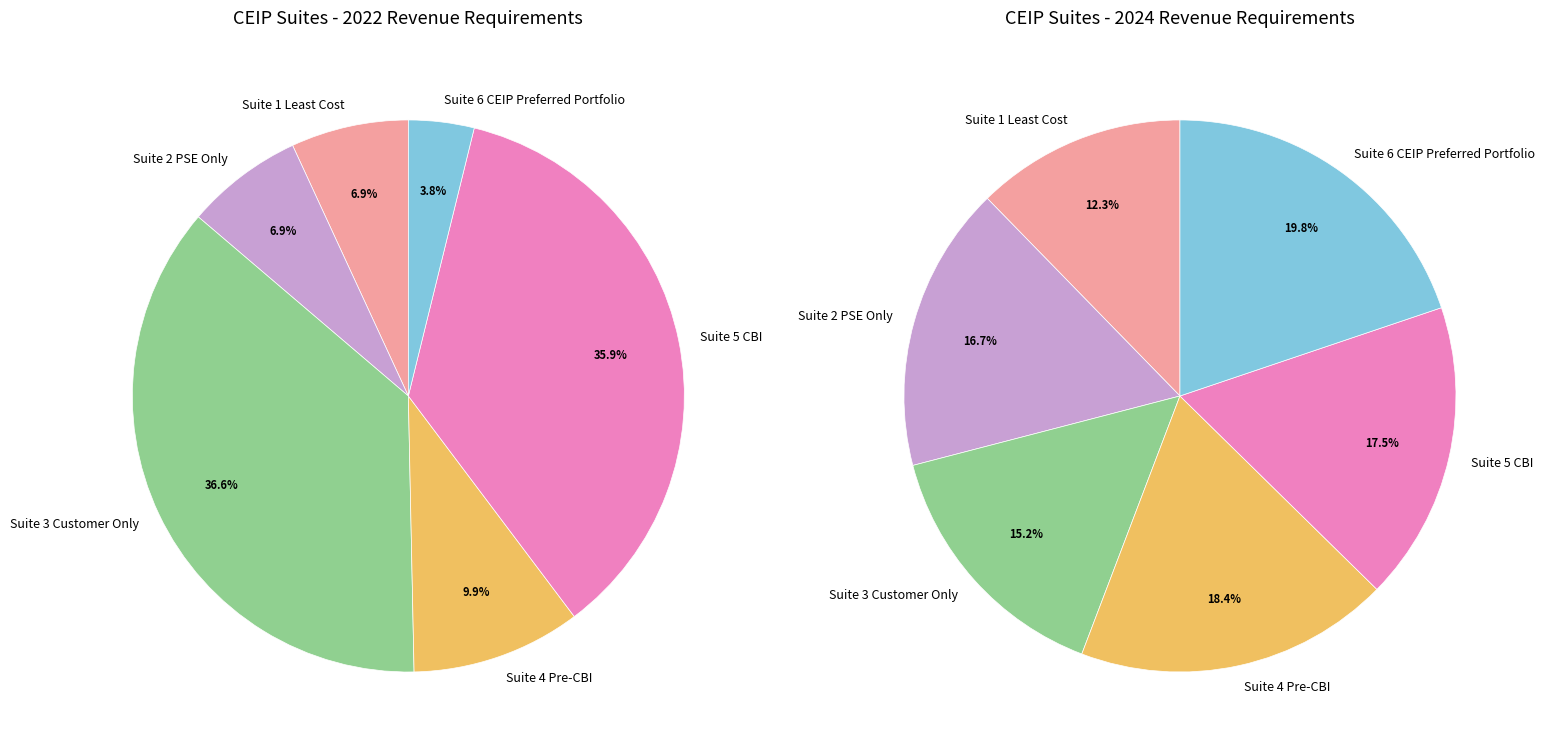

Does Suite 2 PSE Only represent more than half of the total?

No